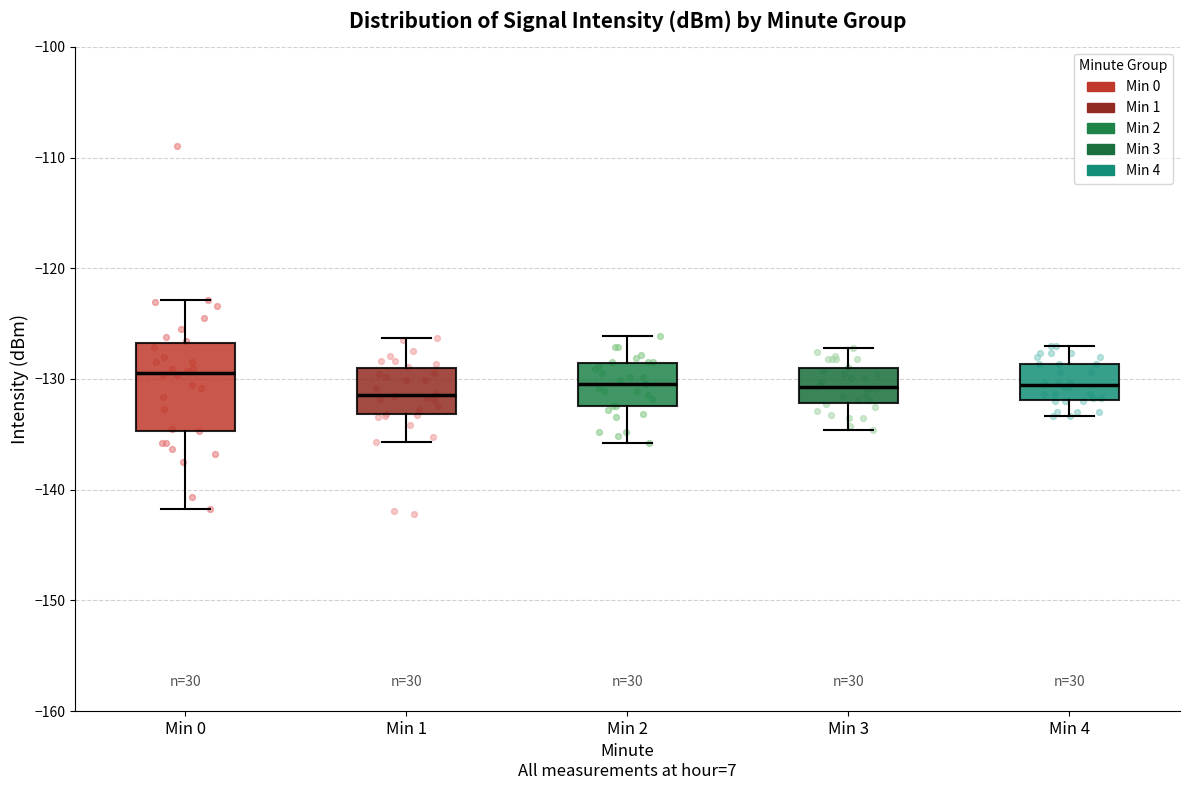

Reading left to right, transcribe this box plot: for each box, give where its median line is, the range the box spans, and where its two whiskers end, as read against the y-axis. The values are not printed on the chart, so give them approximately, as read against the axis.

Min 0: median -129, box -135 to -127, whiskers -142 to -123
Min 1: median -131, box -133 to -129, whiskers -136 to -126
Min 2: median -130, box -132 to -129, whiskers -136 to -126
Min 3: median -131, box -132 to -129, whiskers -135 to -127
Min 4: median -131, box -132 to -129, whiskers -133 to -127